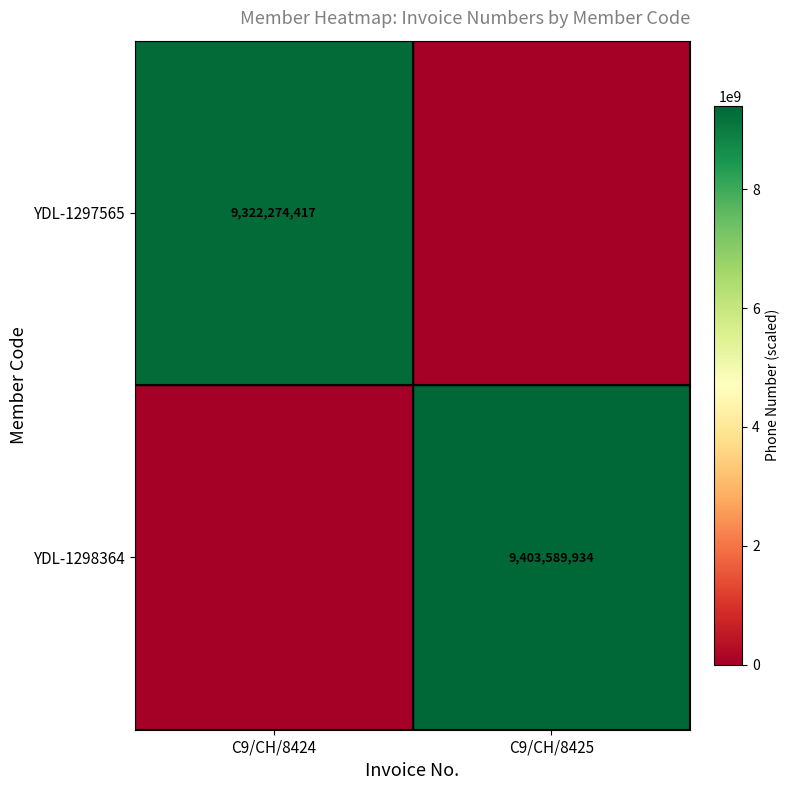

Is the value of YDL-1297565 at C9/CH/8424 greater than the value of YDL-1298364 at C9/CH/8425?

No